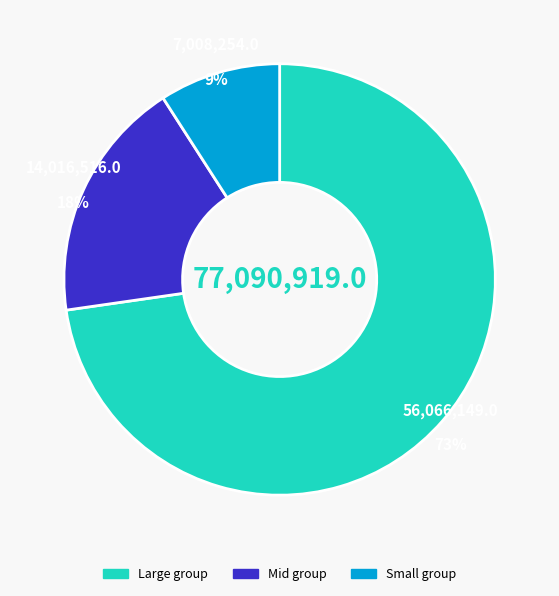

To the nearest percent, what is the average slice percentage?

33%